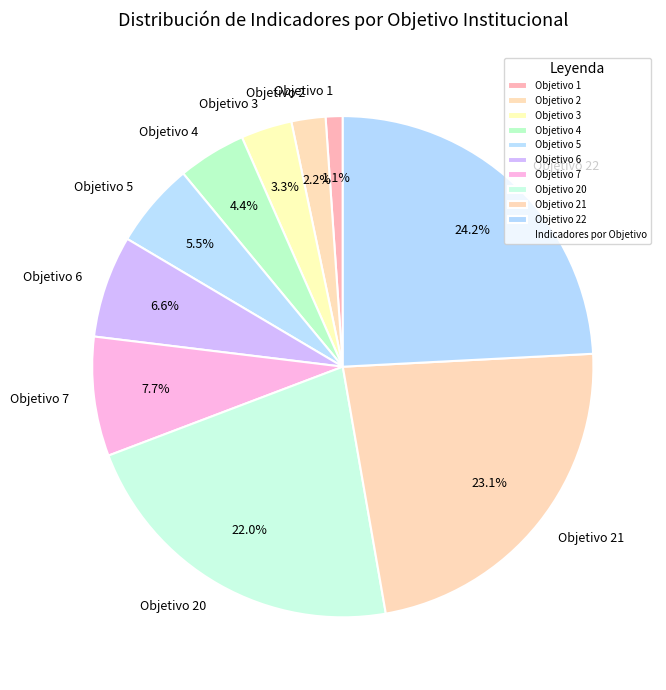

Is it true that Objetivo 2 is 2% of the pie?

True